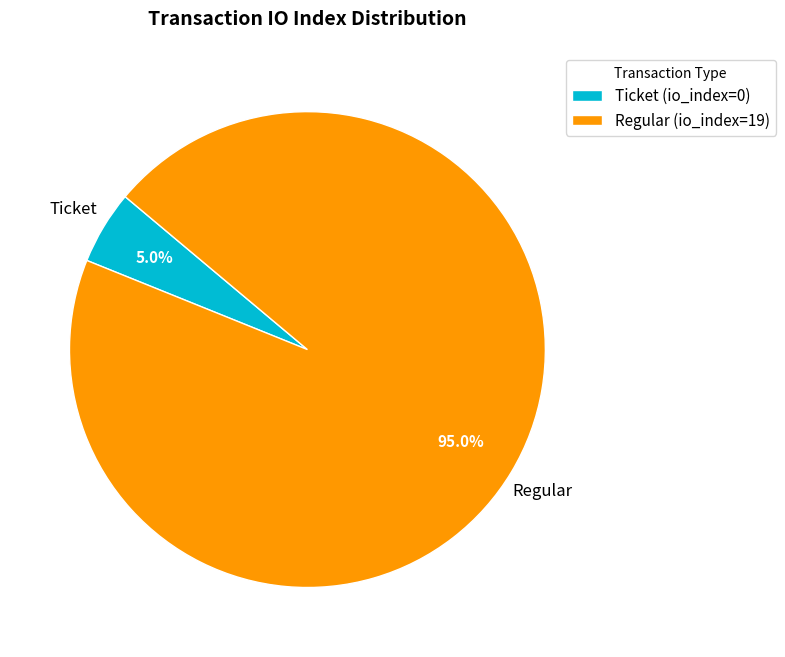

Combined, do Regular (io_index=19) and Ticket (io_index=0) account for over 50%?

Yes